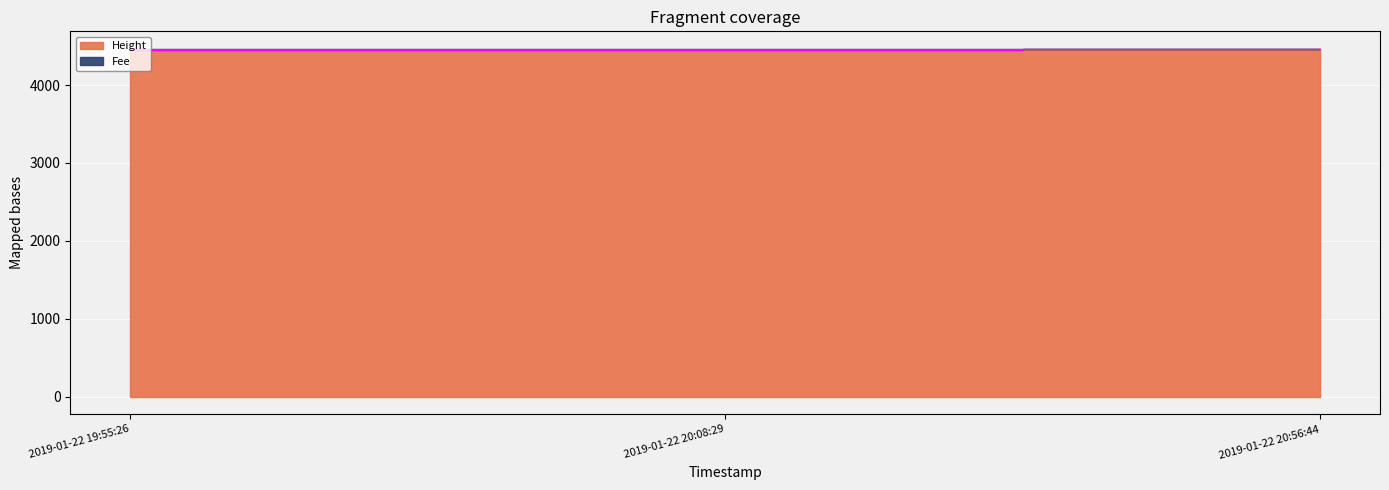

What is the label of the 3rd point from the left?

2019-01-22 20:56:44